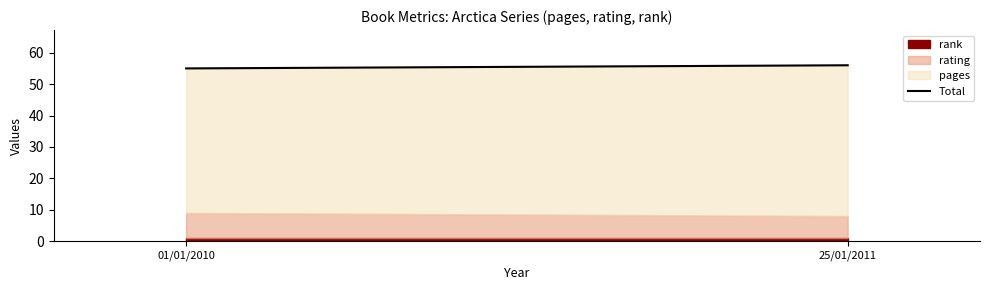

What is the value of the 2nd point from the left?

56